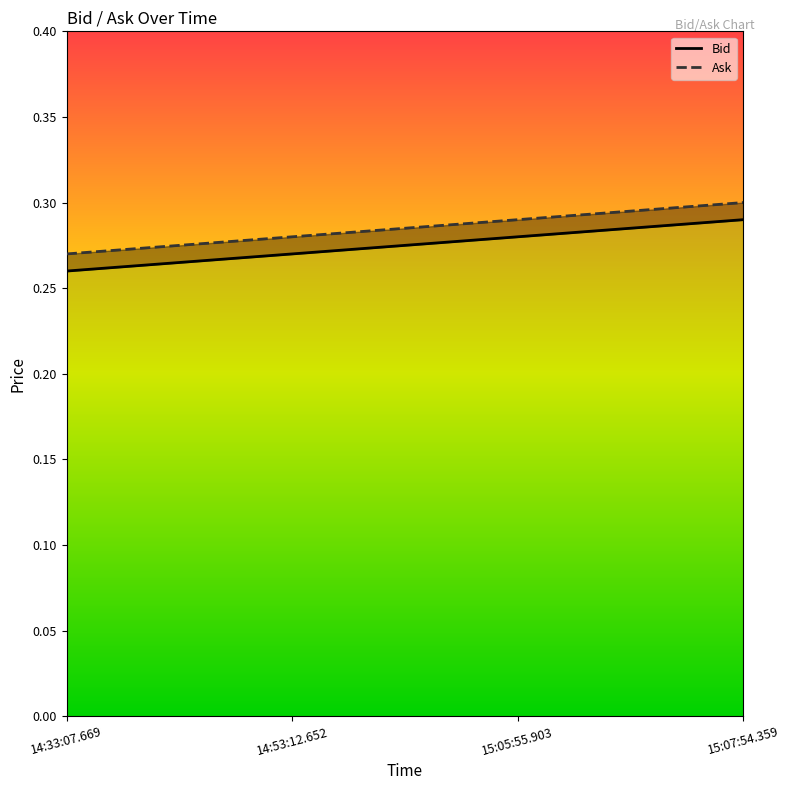

Reading left to right, transcribe all the data shown in this chart.

Bid: 0.3	0.3	0.3	0.3
Ask: 0.3	0.3	0.3	0.3